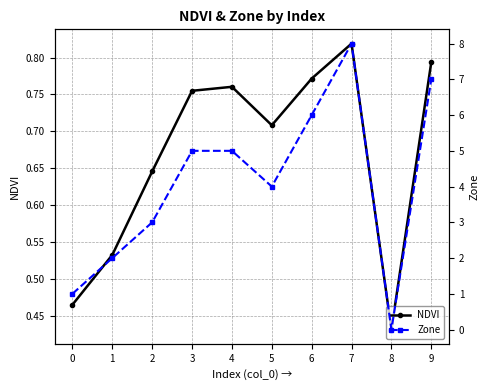

In NDVI, how many points are lower than both neighbors (excluding endpoints)?

2